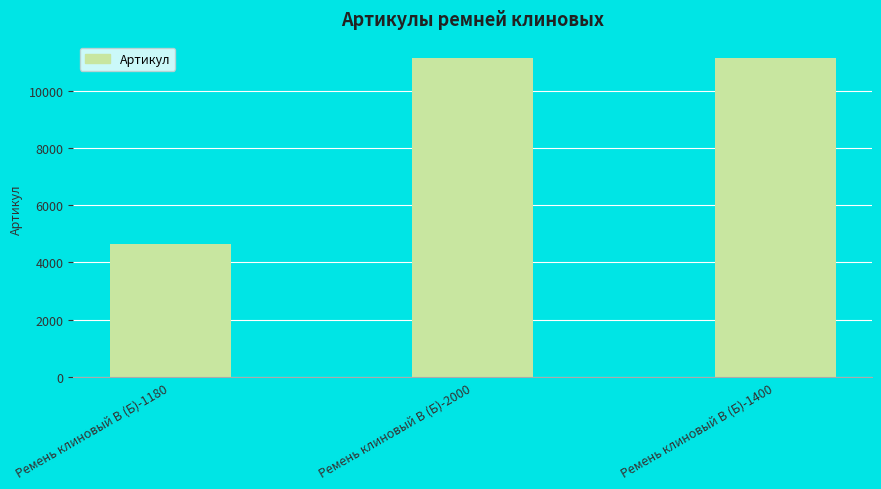

At which category does the chart reach its minimum across all series?

Ремень клиновый В (Б)-1180